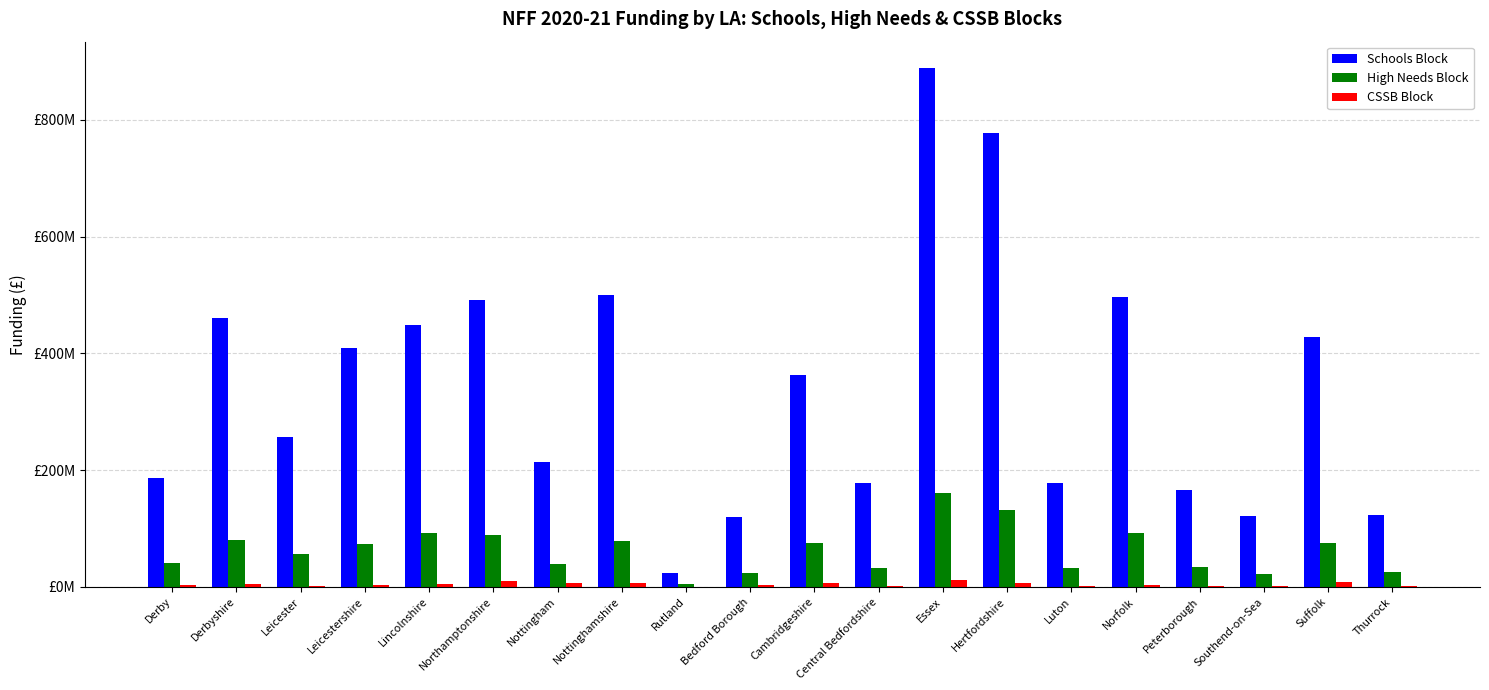

True or false: High Needs Block has a value of 19184474.1 at Leicester.

False